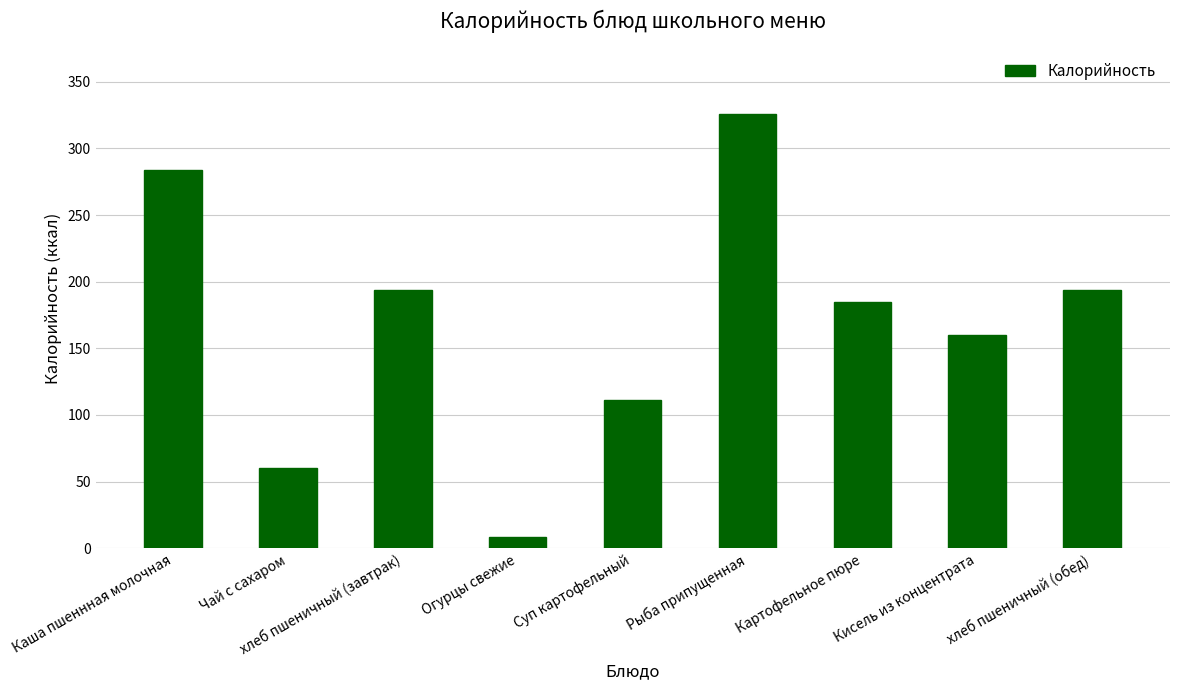

Where is the data nearest to the value 167?

Кисель из концентрата